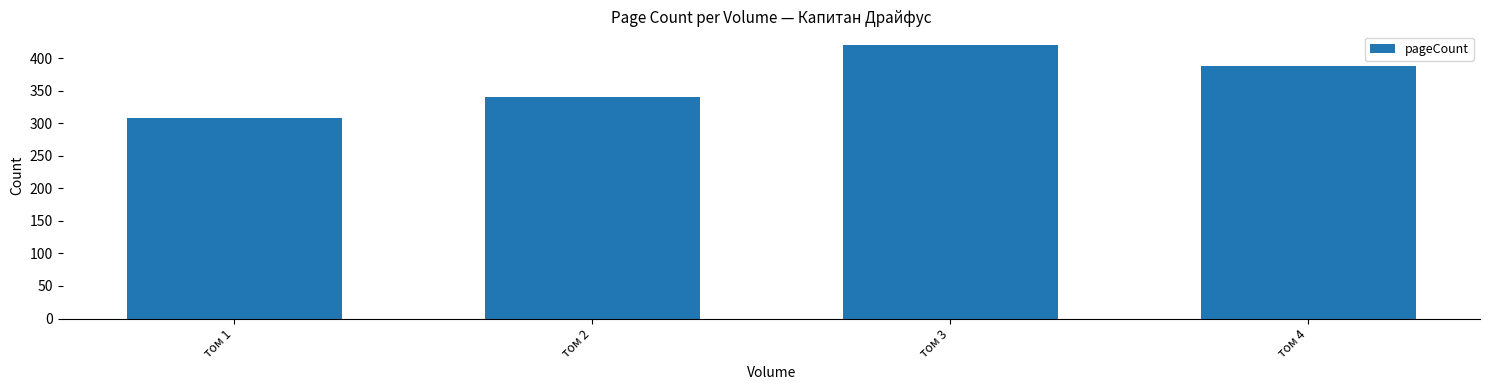

List the labels in order of value, smallest first.

том 1, том 2, том 4, том 3